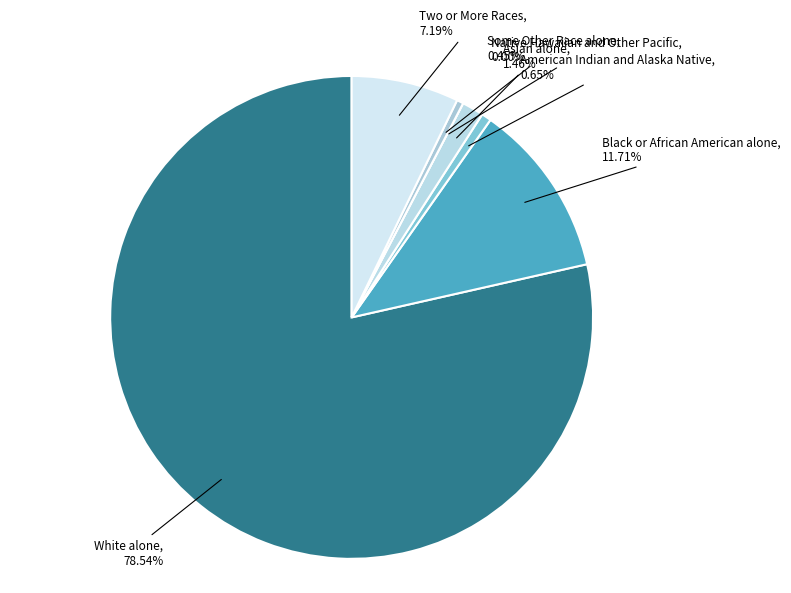

Approximately how many times larger is the value at White alone compared to American Indian and Alaska Native?

120.1